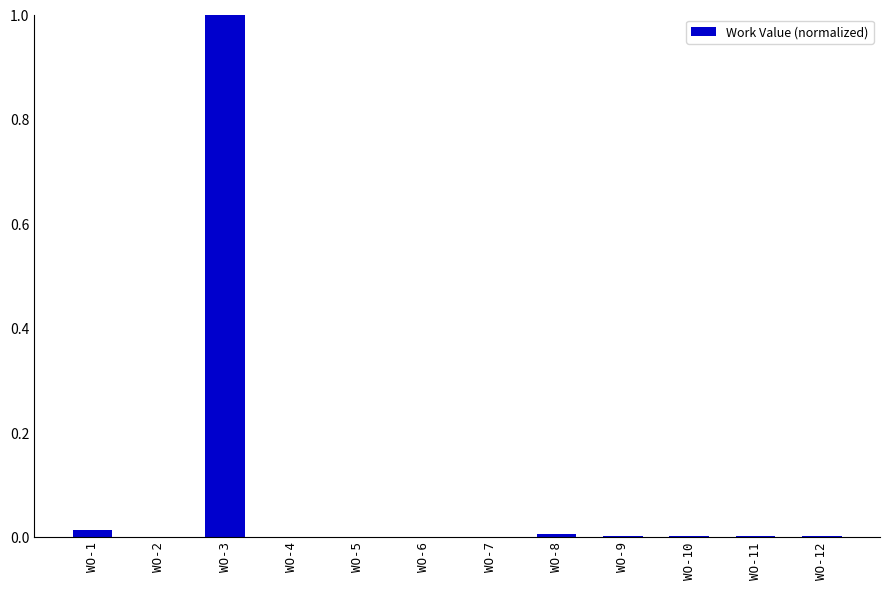

The chart shows a value of 1.0 at WO-3. True or false?

True